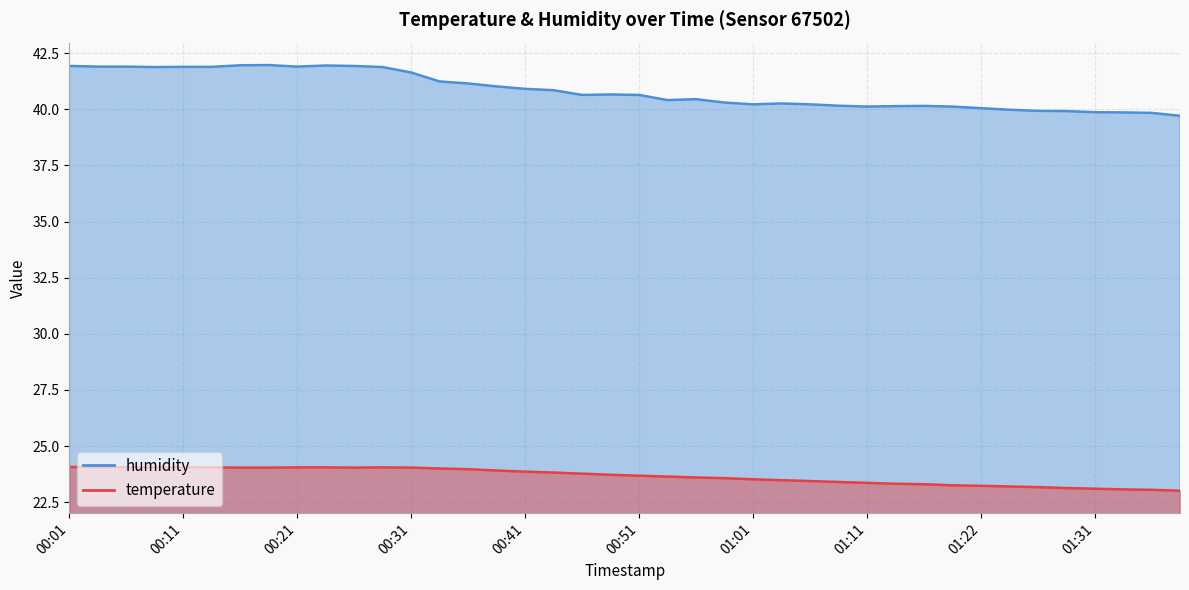

List the series in order of their overall mean, highest first.

humidity, temperature